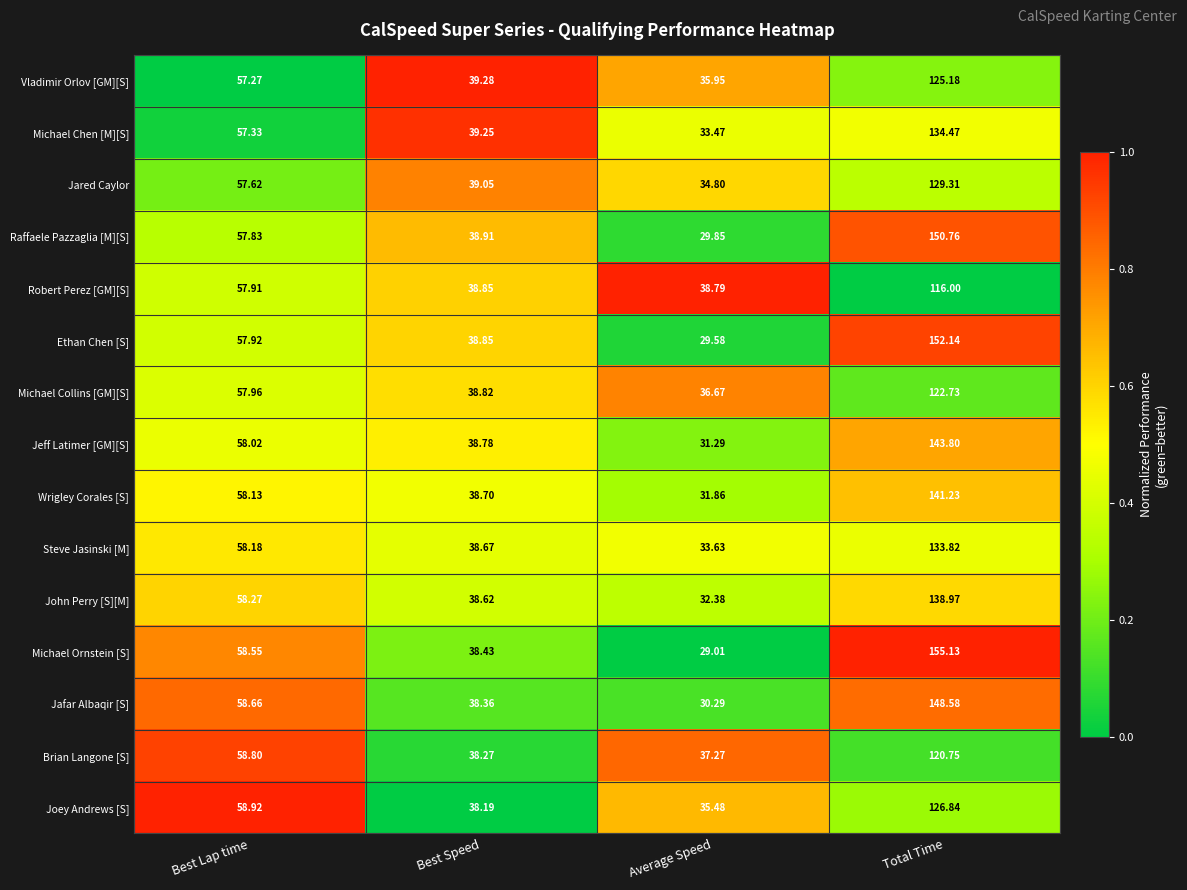

Is the value of John Perry [S][M] at Total Time greater than the value of Brian Langone [S] at Total Time?

Yes